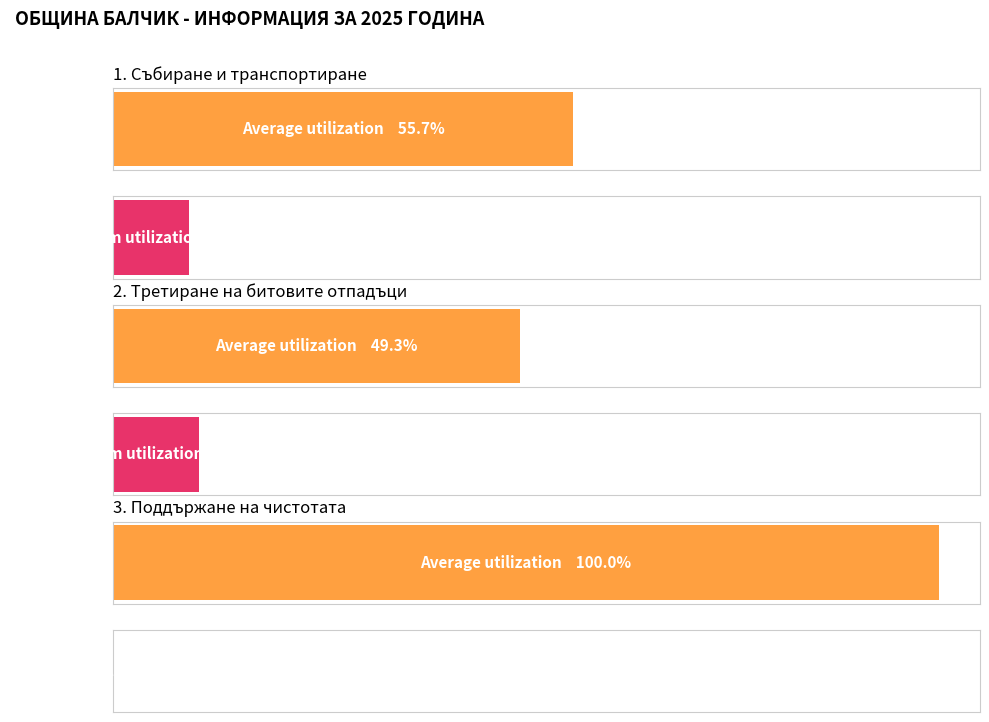

What position from the right is 3. Поддържане на чистотата?

1